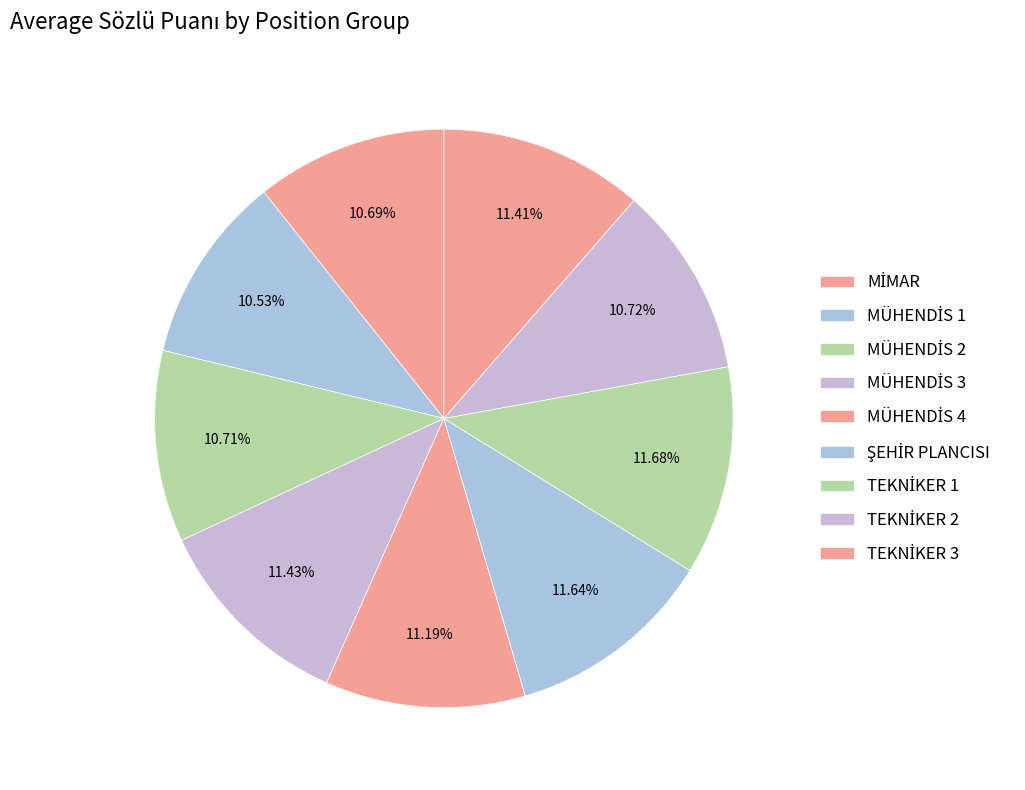

To the nearest percent, what is the difference between the largest and smallest slice percentages?

1%